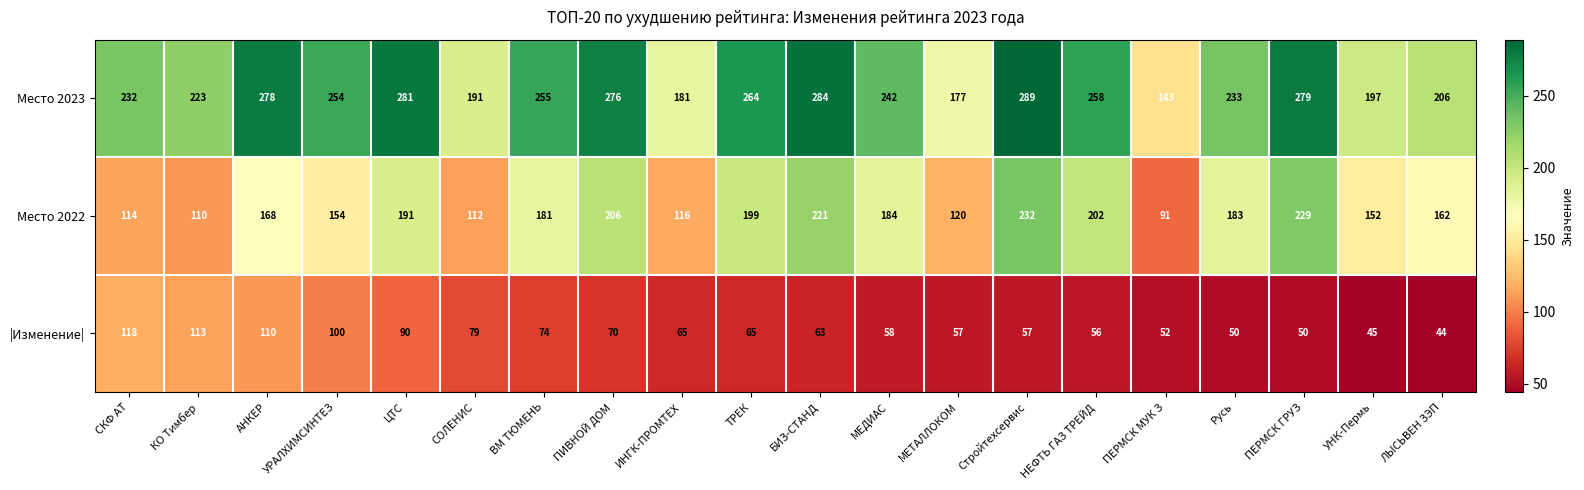

What is the approximate value of Место 2022 at ПИВНОЙ ДОМ, to the nearest 50?

200